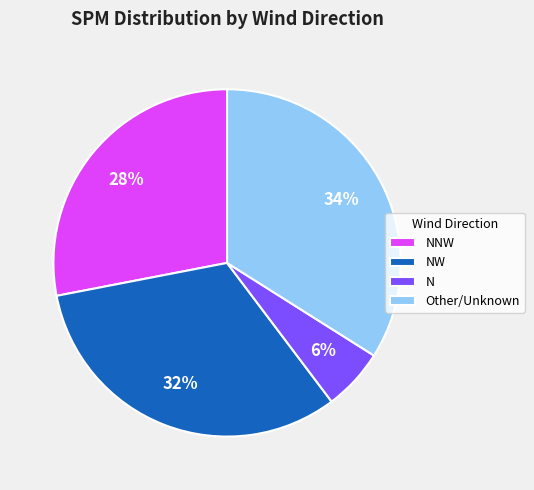

Do N and NNW together represent more than half of the pie?

No